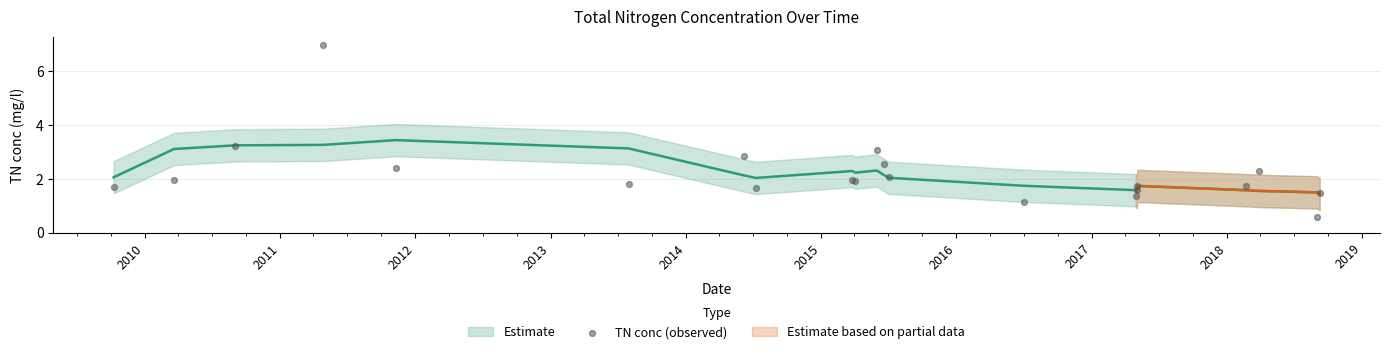

What Y value in the scatter plot is closest to 3?

3.1